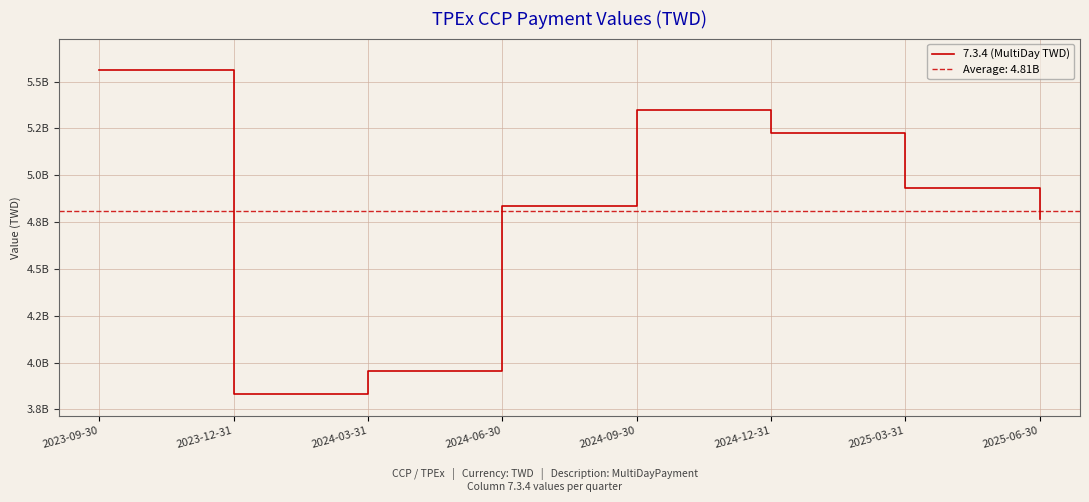

How many data points are above 4929539514?

3